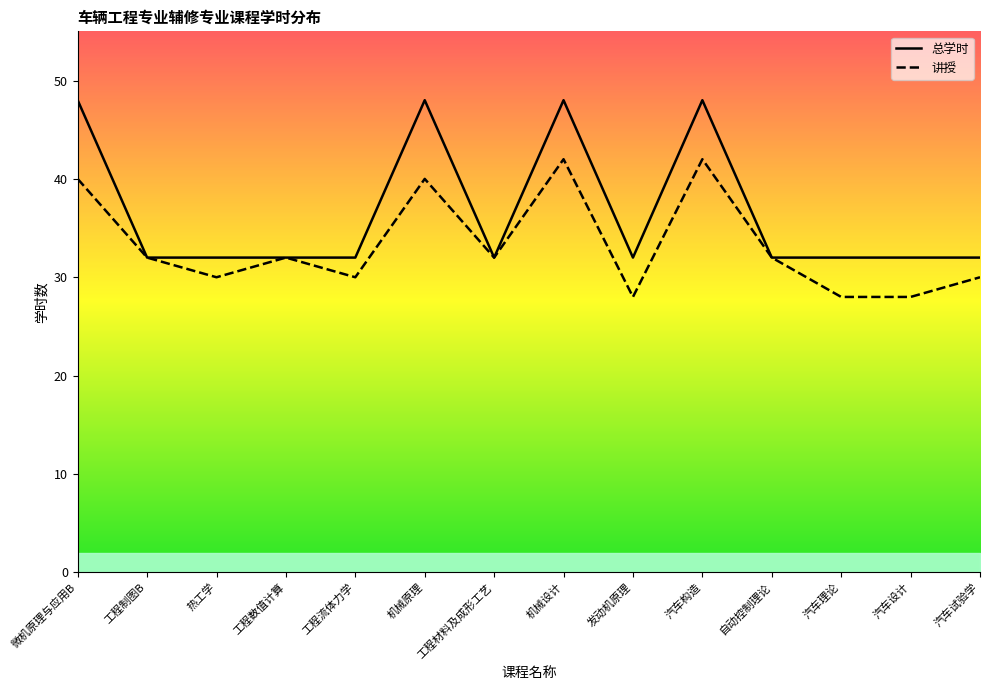

Reading left to right, transcribe all the data shown in this chart.

总学时: 微机原理与应用B=48	工程制图B=32	热工学=32	工程数值计算=32	工程流体力学=32	机械原理=48	工程材料及成形工艺=32	机械设计=48	发动机原理=32	汽车构造=48	自动控制理论=32	汽车理论=32	汽车设计=32	汽车试验学=32
讲授: 微机原理与应用B=40	工程制图B=32	热工学=30	工程数值计算=32	工程流体力学=30	机械原理=40	工程材料及成形工艺=32	机械设计=42	发动机原理=28	汽车构造=42	自动控制理论=32	汽车理论=28	汽车设计=28	汽车试验学=30